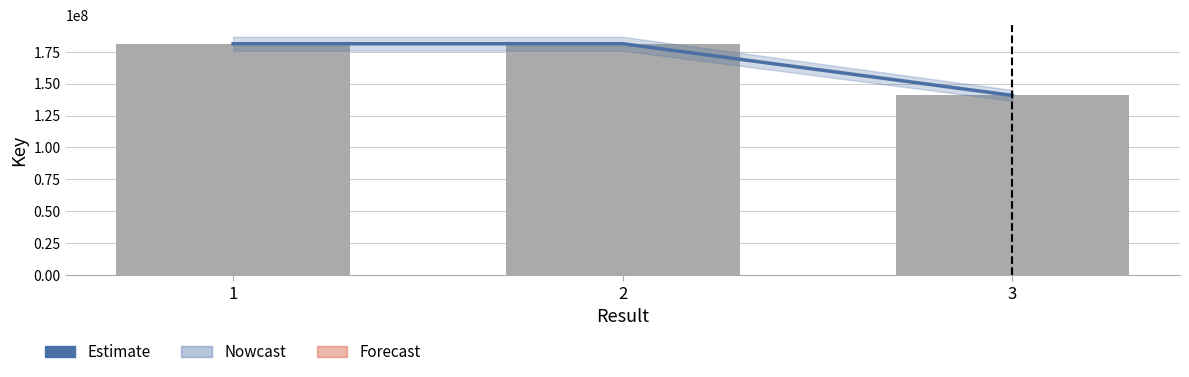

The value of Nowcast at 1 is 181299022. True or false?

True